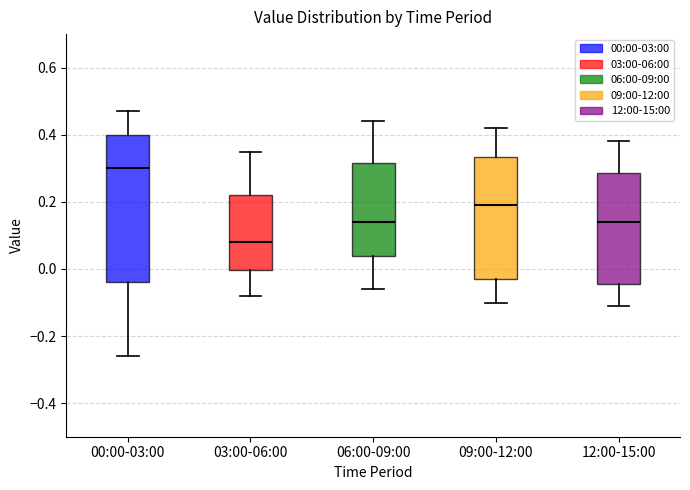

Which box's median line is the highest?

00:00-03:00